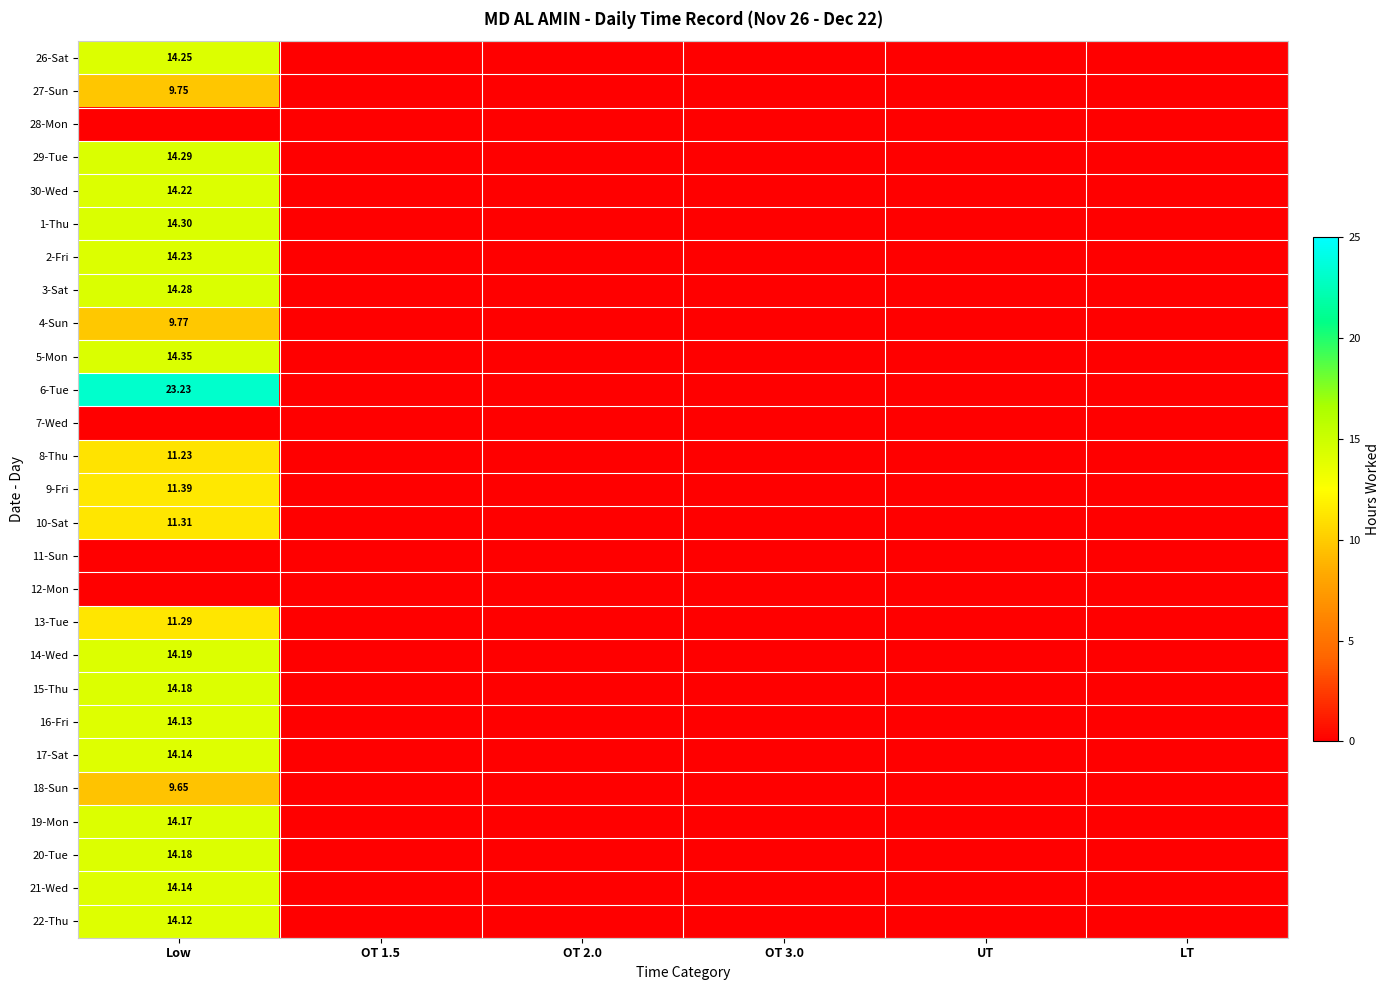

Which series has the largest total across all categories?

6-Tue